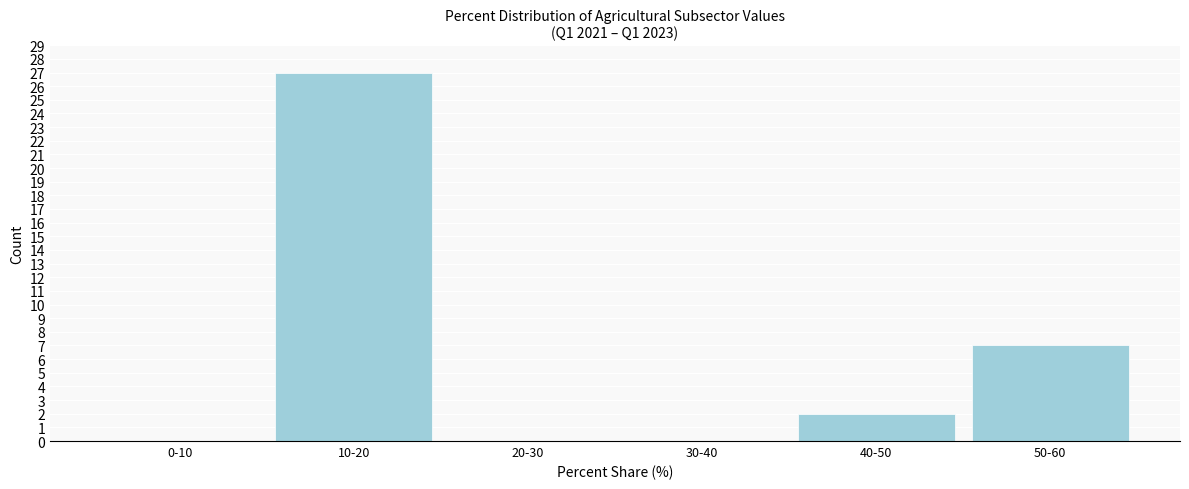

Reading left to right, list all the values displayed in this chart.

0-10=0	10-20=27	20-30=0	30-40=0	40-50=2	50-60=7